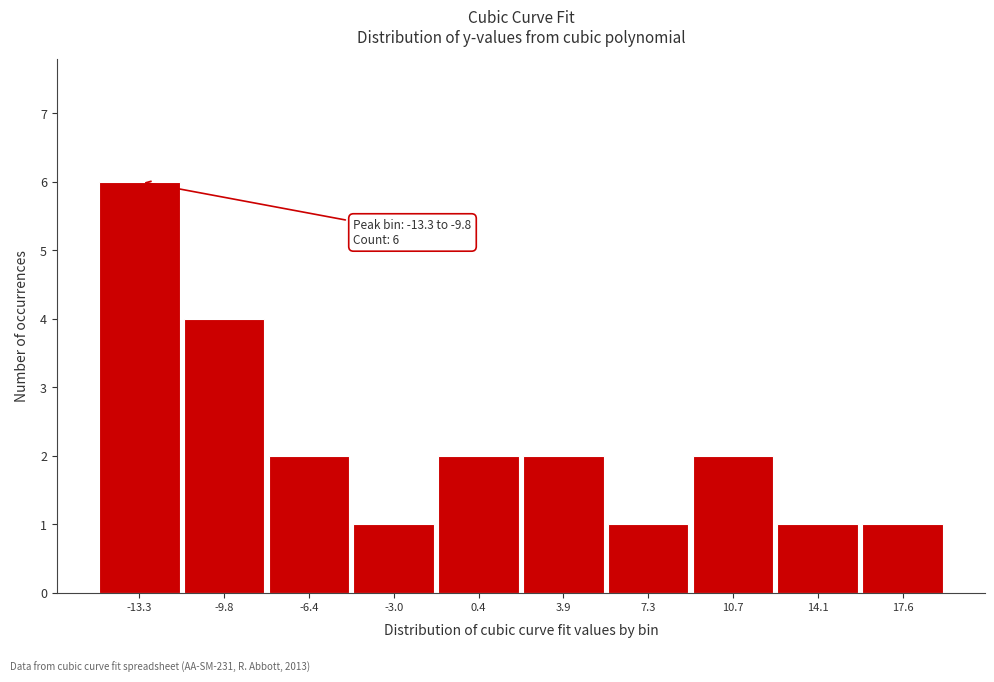

Reading left to right, what are all the values shown in this chart?

-13.3=6	-9.8=4	-6.4=2	-3.0=1	0.4=2	3.9=2	7.3=1	10.7=2	14.1=1	17.6=1